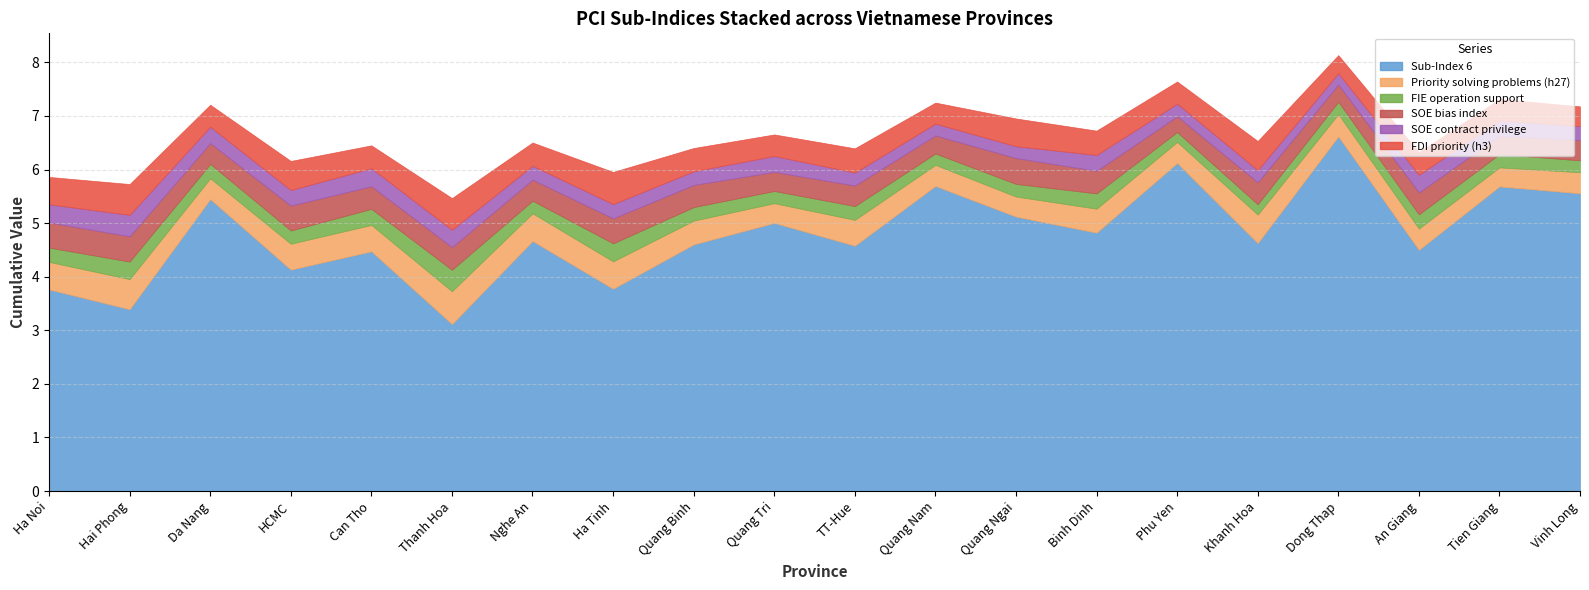

Reading right to left, transcribe all the data shown in this chart.

Sub-Index 6: 5.6	5.7	4.5	6.6	4.6	6.1	4.8	5.1	5.7	4.6	5.0	4.6	3.8	4.7	3.1	4.5	4.1	5.4	3.4	3.8
h27_new: 0.4	0.4	0.4	0.4	0.5	0.4	0.4	0.4	0.4	0.5	0.4	0.4	0.5	0.5	0.6	0.5	0.5	0.4	0.6	0.5
fie_operation: 0.2	0.2	0.3	0.2	0.2	0.2	0.3	0.2	0.2	0.3	0.2	0.3	0.3	0.2	0.4	0.3	0.2	0.3	0.3	0.3
sub6_bias: 0.4	0.3	0.4	0.3	0.4	0.3	0.4	0.5	0.3	0.4	0.4	0.4	0.5	0.4	0.4	0.4	0.5	0.4	0.5	0.5
soe_contract: 0.3	0.3	0.3	0.2	0.2	0.2	0.3	0.2	0.2	0.2	0.3	0.3	0.3	0.3	0.3	0.3	0.3	0.3	0.4	0.3
h3_new: 0.4	0.4	0.4	0.3	0.5	0.4	0.5	0.5	0.4	0.5	0.4	0.4	0.6	0.4	0.6	0.4	0.5	0.4	0.6	0.5